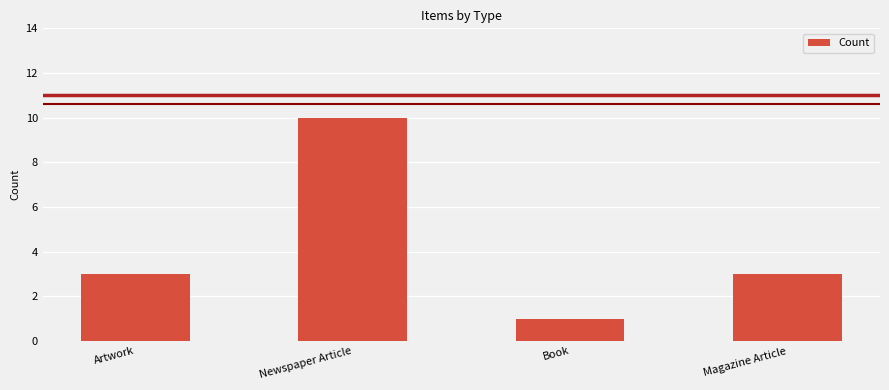

What is the label of the 1st bar from the left?

Artwork